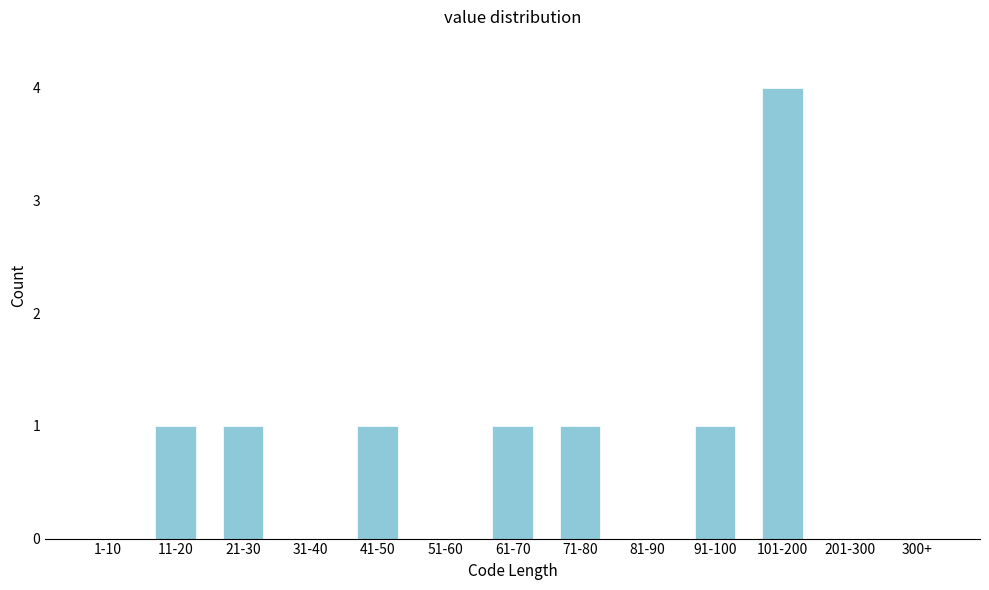

Reading right to left, what are all the values shown in this chart?

300+=0	201-300=0	101-200=4	91-100=1	81-90=0	71-80=1	61-70=1	51-60=0	41-50=1	31-40=0	21-30=1	11-20=1	1-10=0